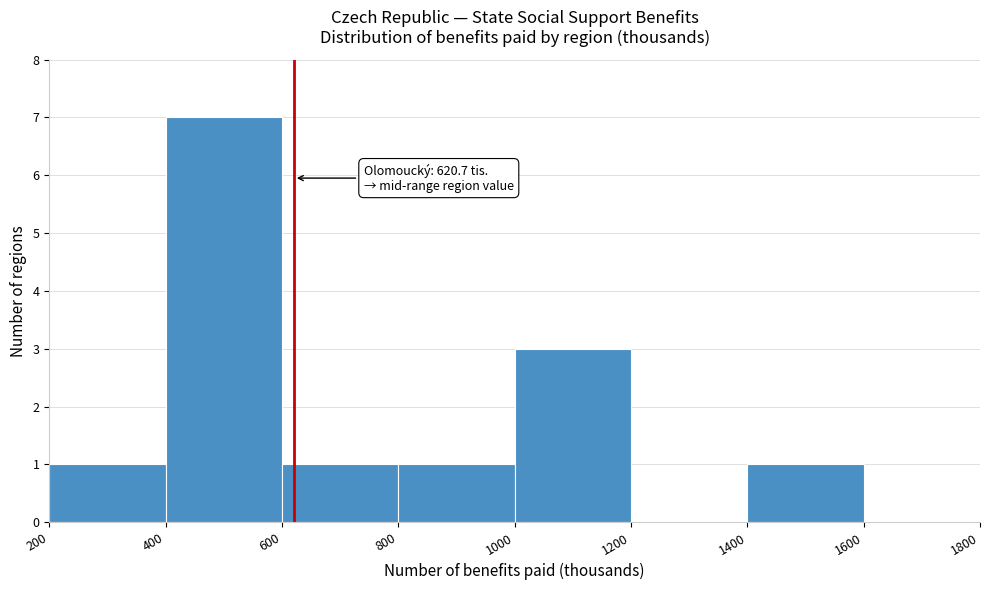

Over which range of the x-axis is the bar tallest?

400 to 600